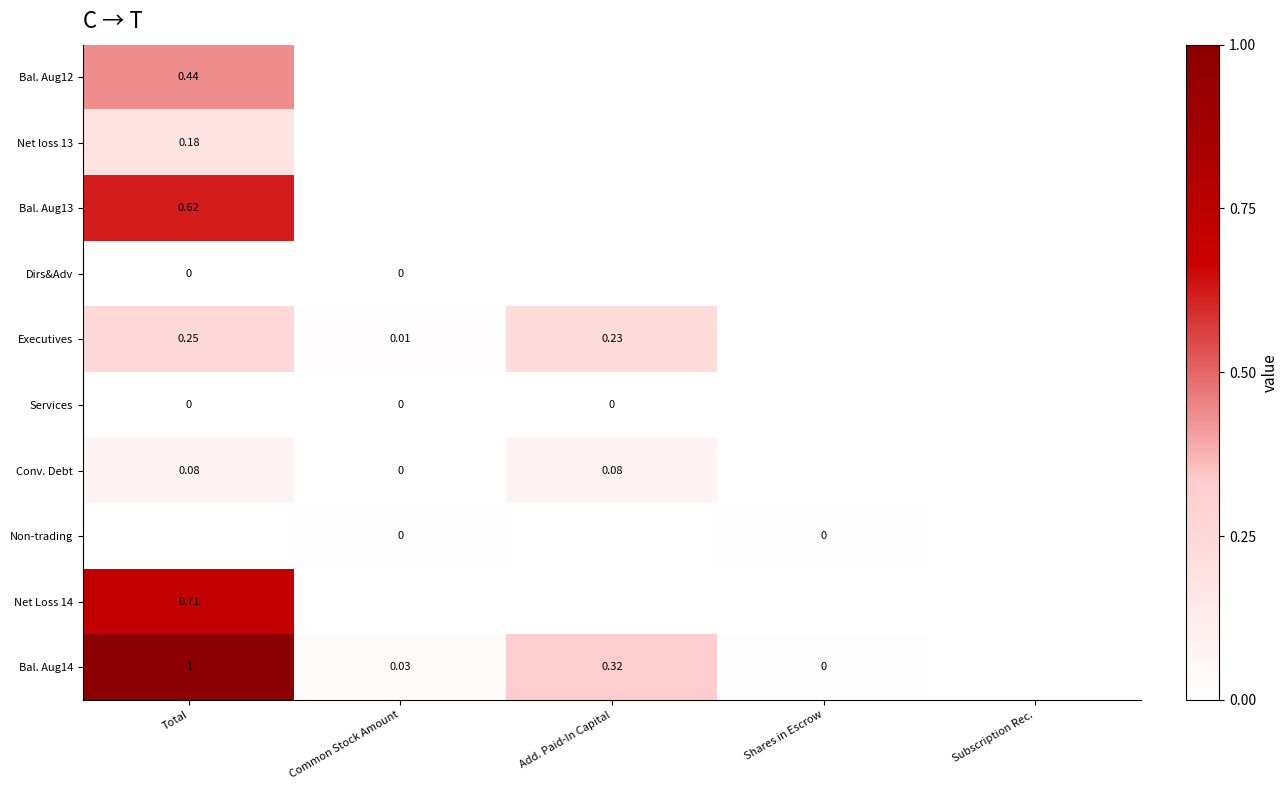

How many data points does each series have?

5